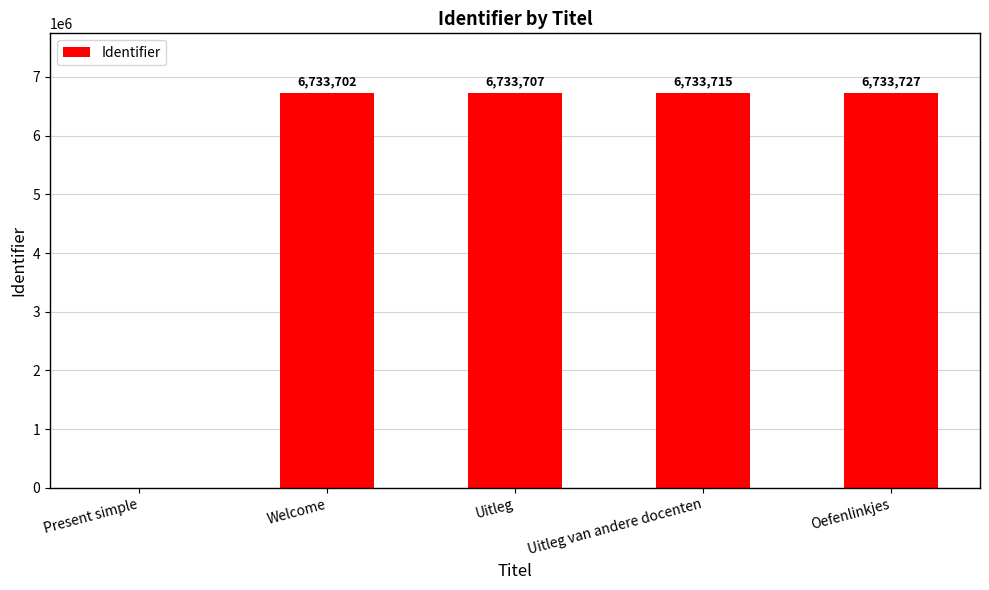

What is the maximum value shown in the chart?

6733727